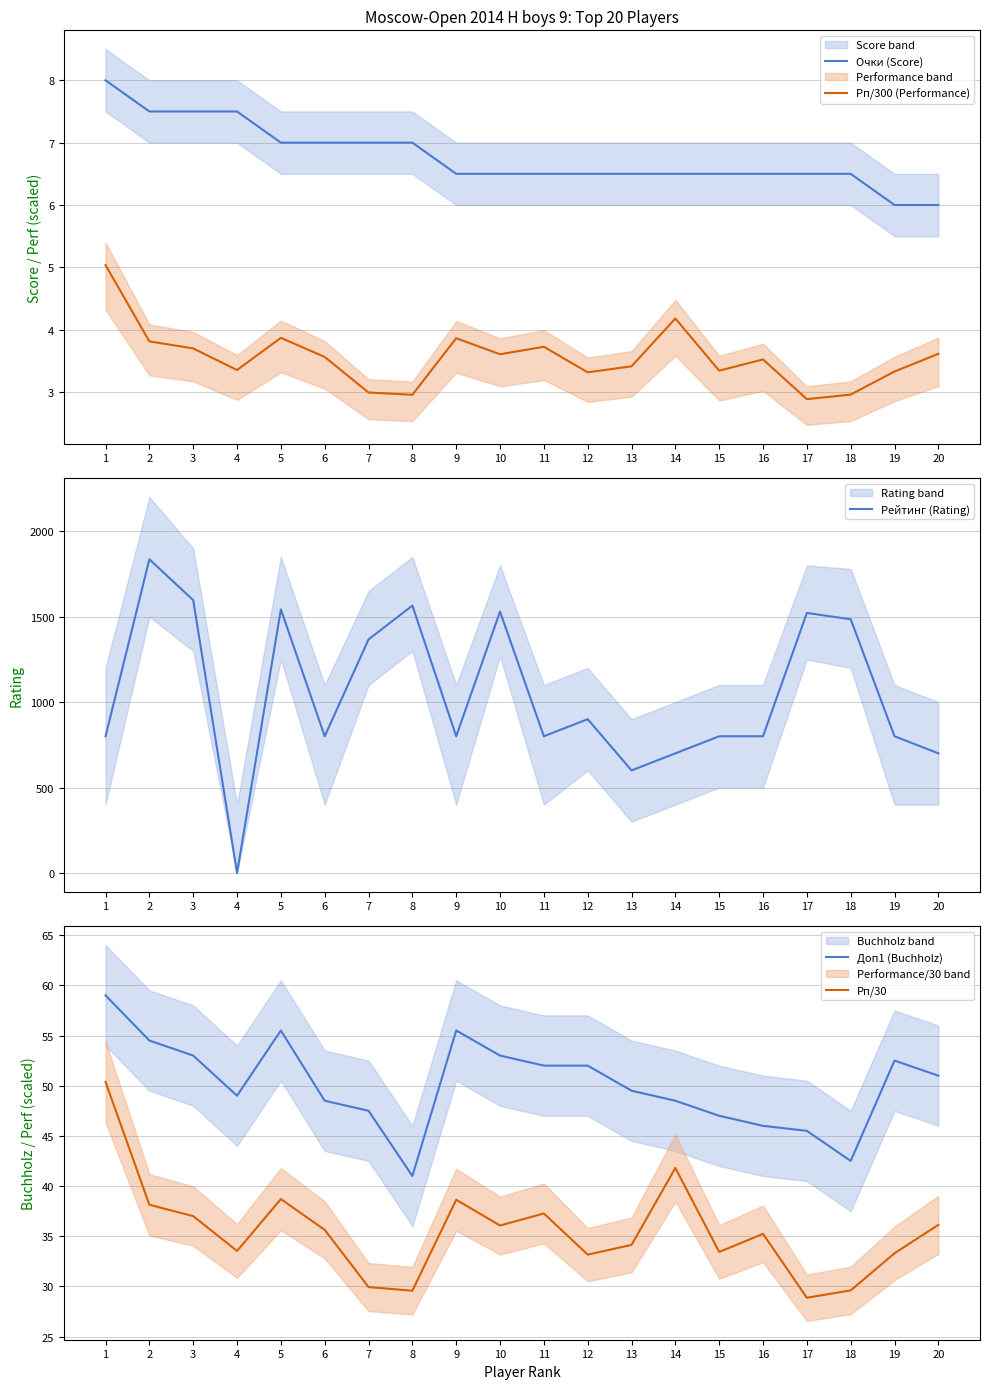

True or false: Рп/30 and Доп1 (Buchholz) intersect in this chart.

False